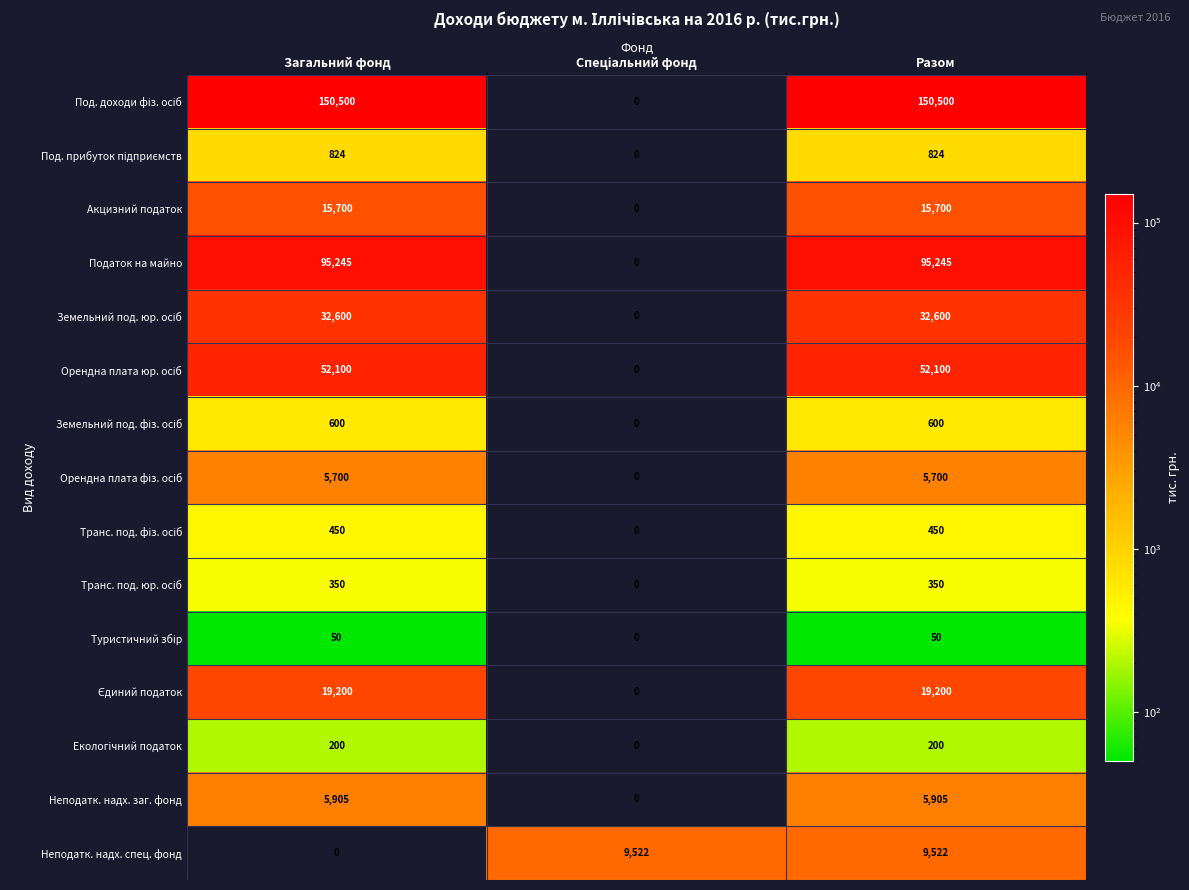

Is it true that Податок на майно equals 95245 at Загальний фонд?

True